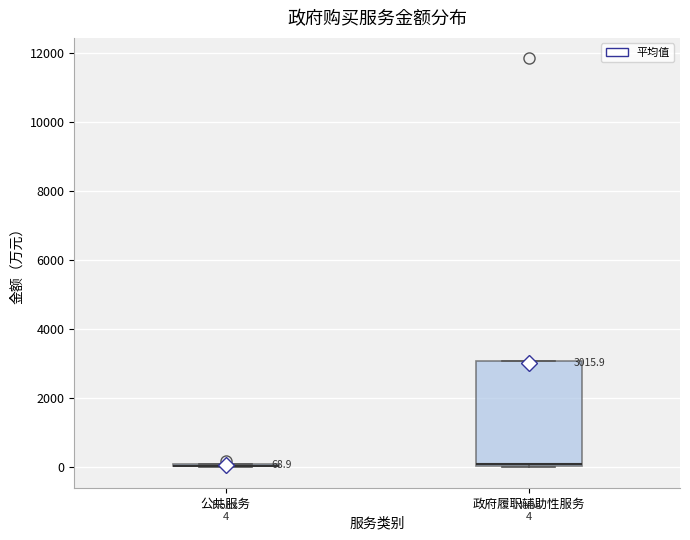

Which box is the tallest, from its lower edge to its upper edge?

政府履职辅助性服务